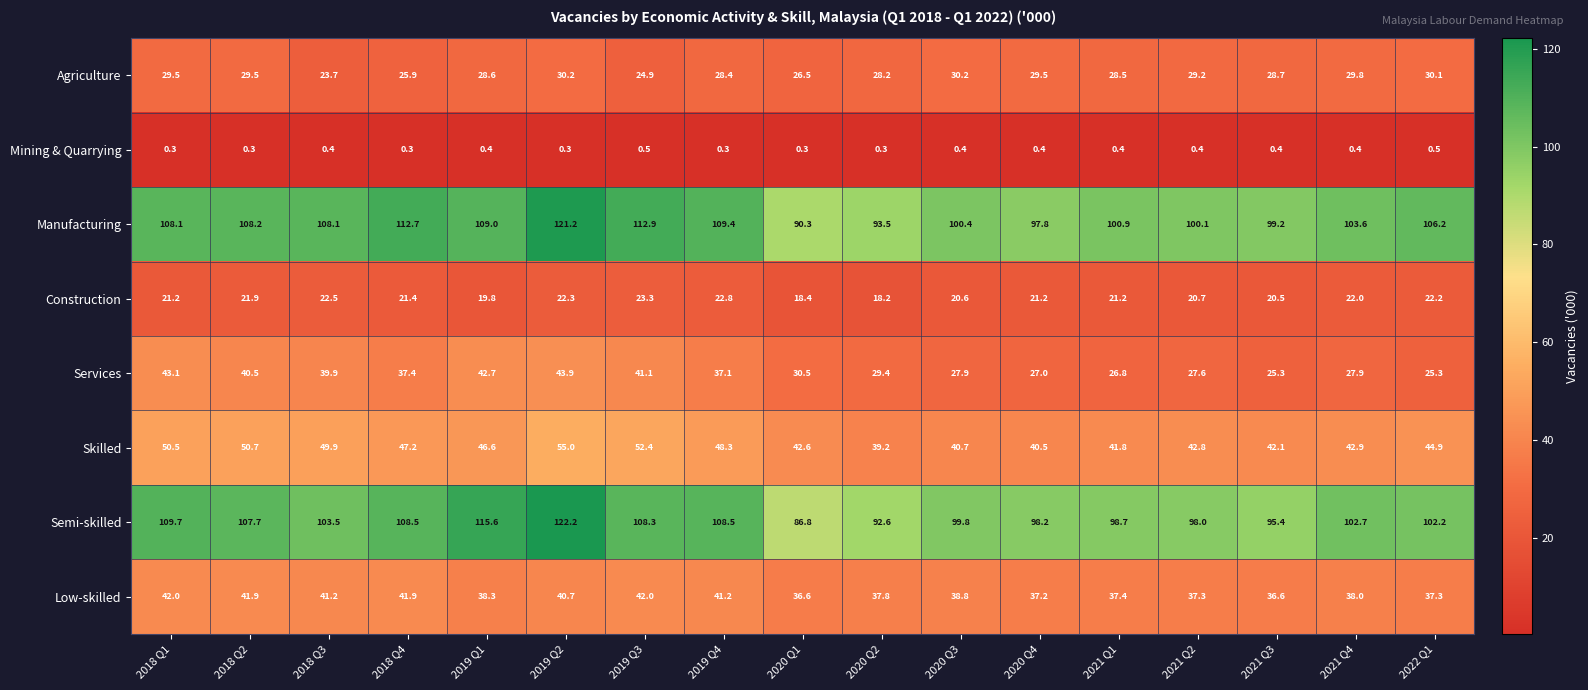

How many Mining & Quarrying values are between 0 and 1?

17